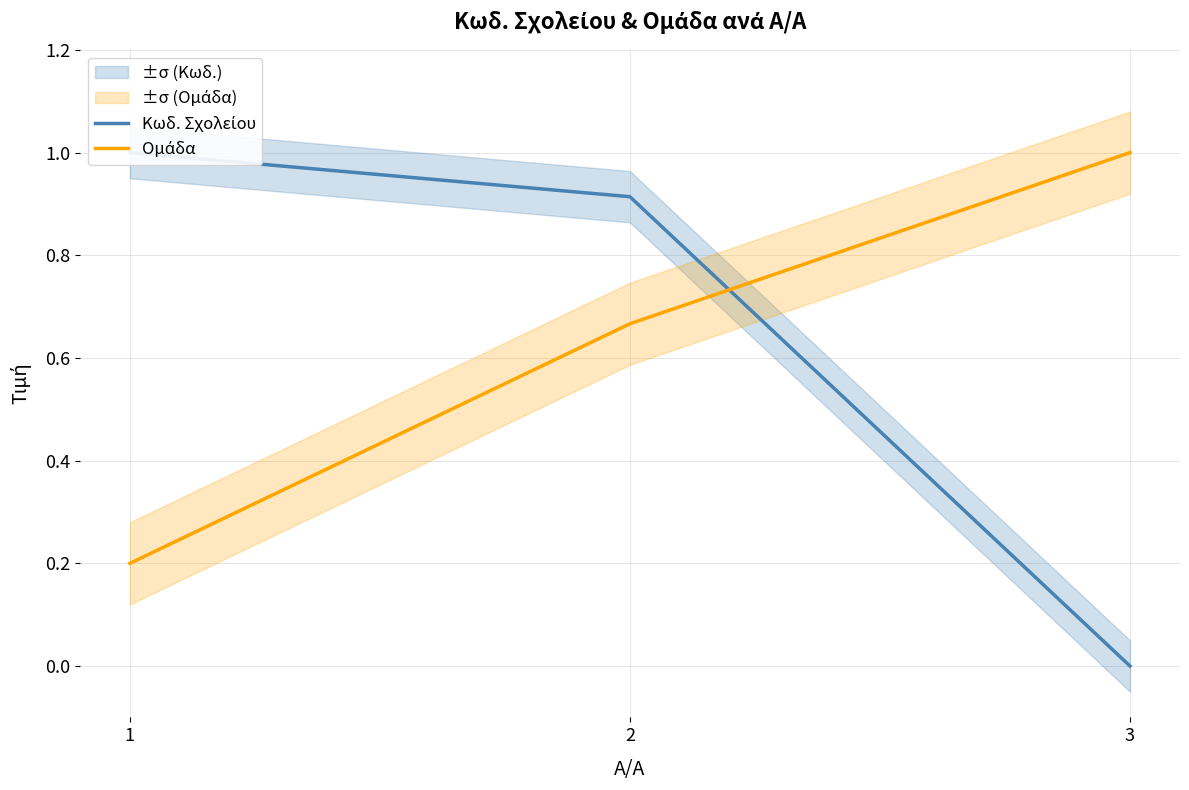

At how many categories does at least one series exceed 0?

3